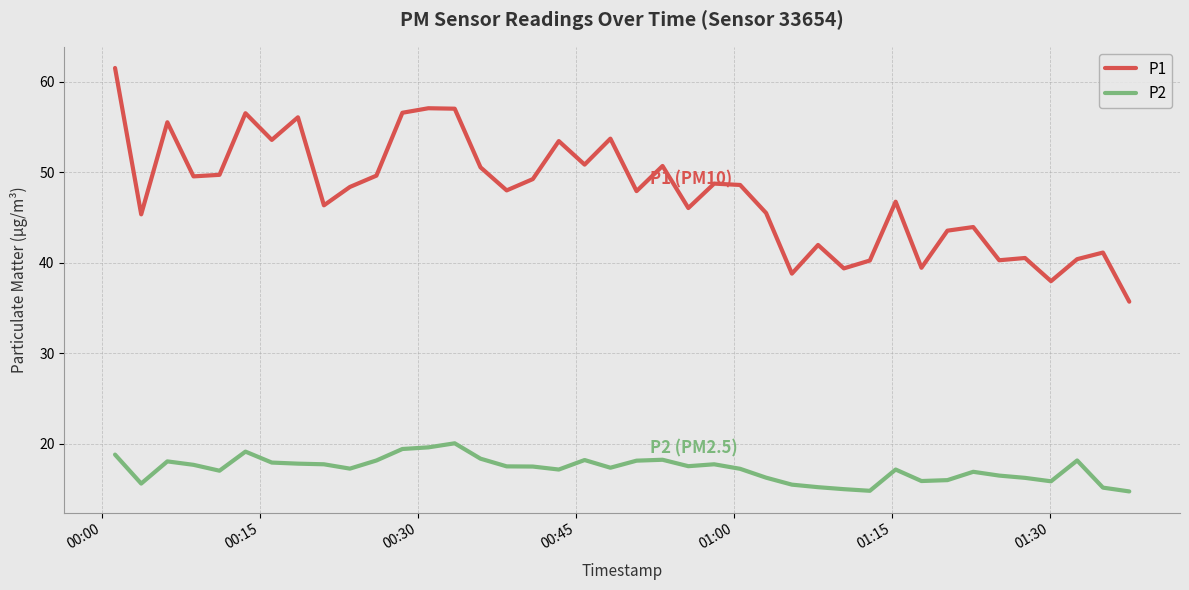

Which series has the largest total across all categories?

P1